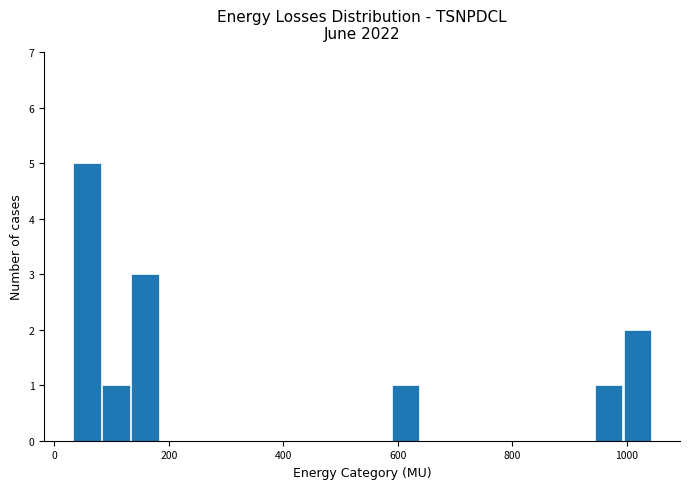

Read against the x-axis, roughly where is the centre of the tallest bar?

60